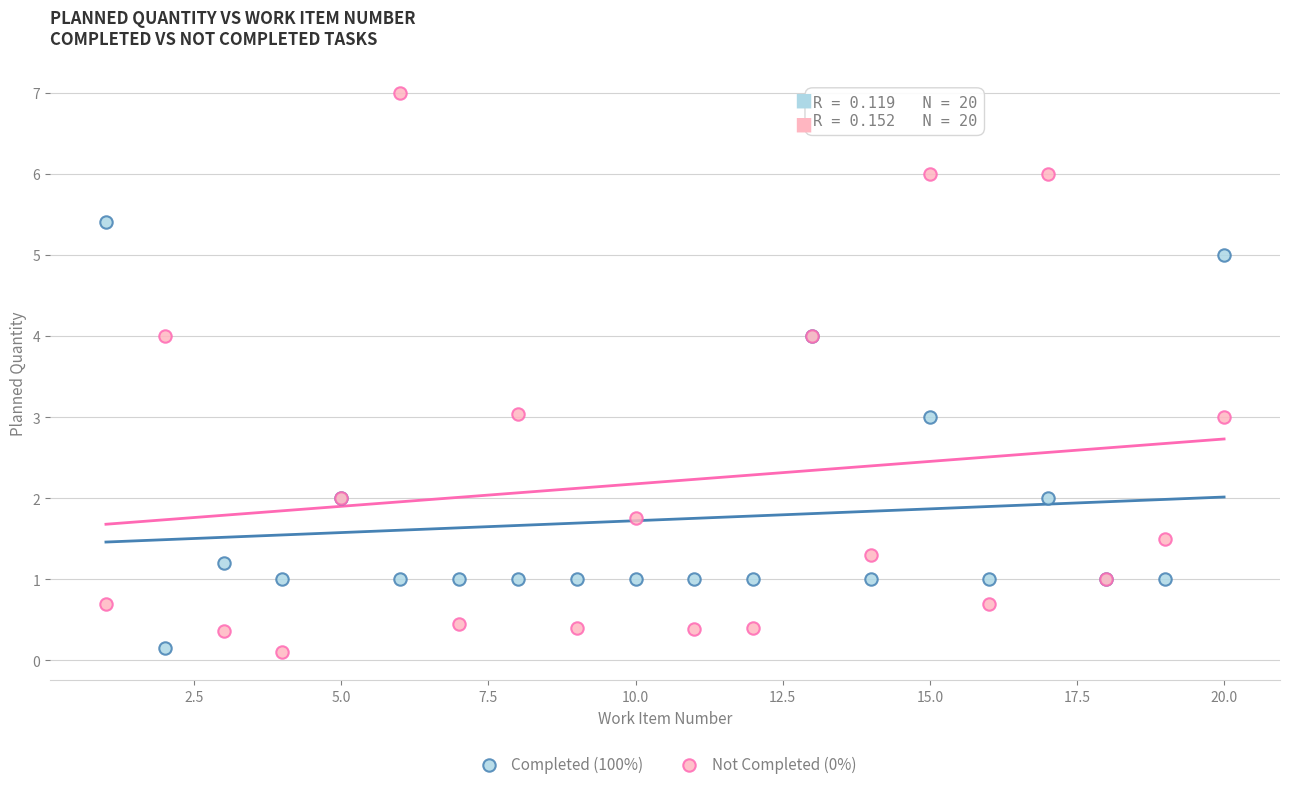

Which series has the largest Y range (max minus min)?

Not Completed (0%)